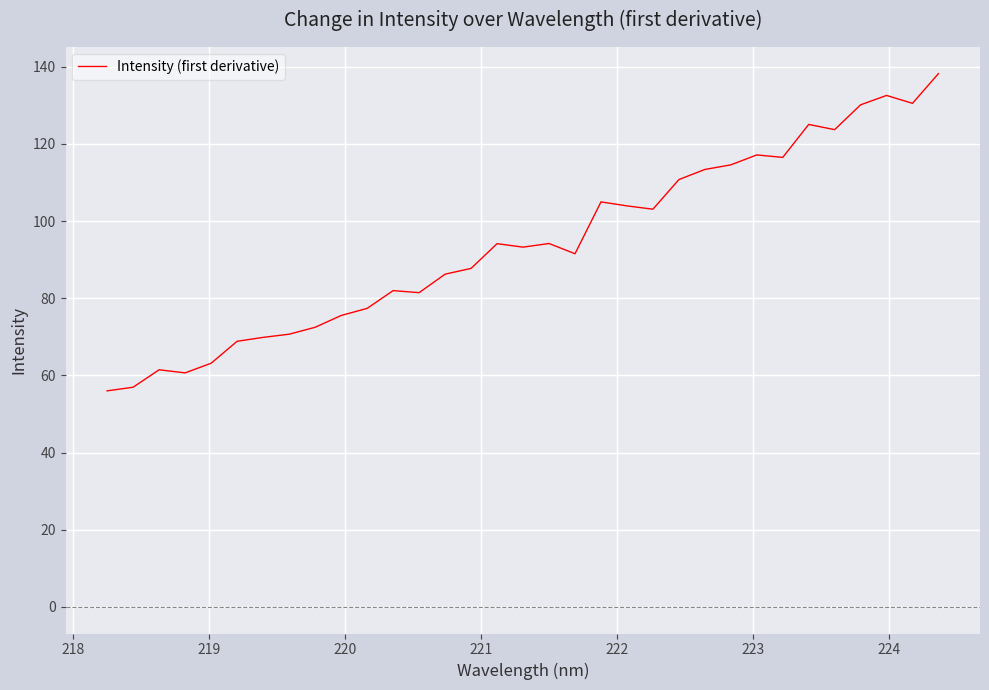

What is the difference between the maximum and minimum values?

82.2